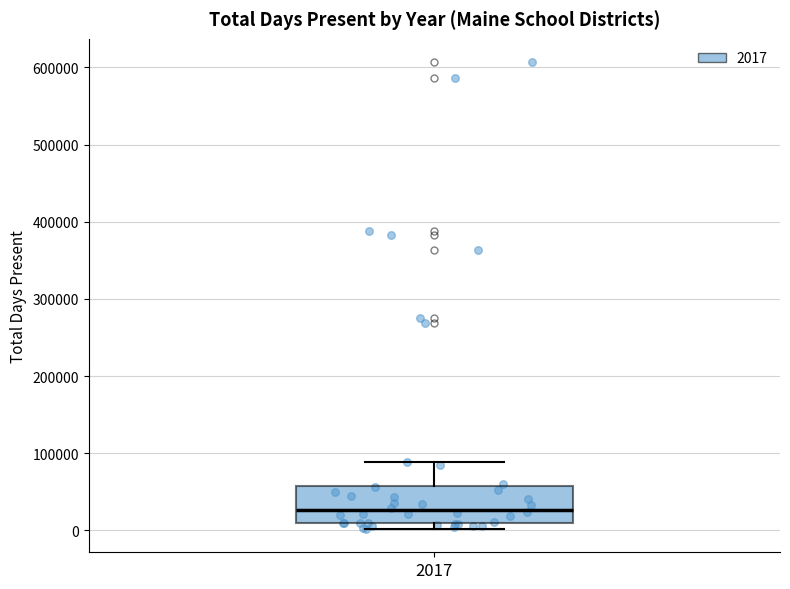

Read this box plot against the y-axis: the position of the median line, the range covered by the box, and the ends of both whiskers. The values are not printed on the chart, so give them approximately, as read against the axis.

median 30000, box 10000 to 60000, whiskers 0 to 90000